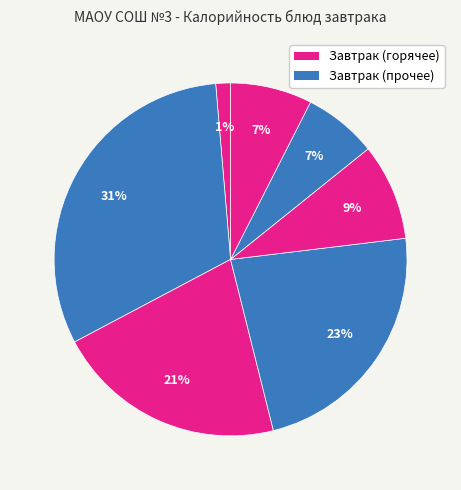

How many segments does this pie chart have?

7